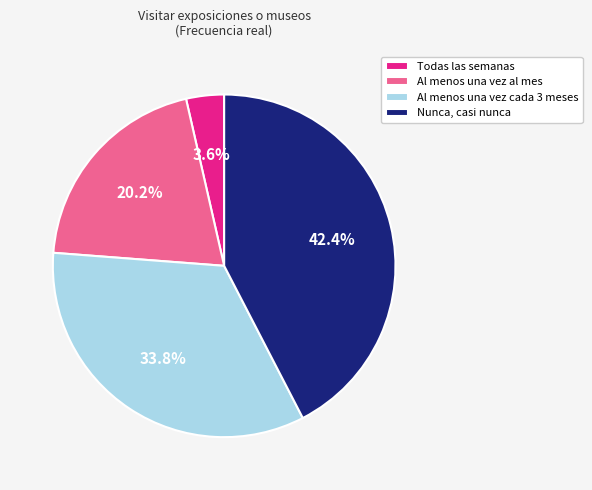

What percentage is the Todas las semanas slice, to the nearest percent?

4%